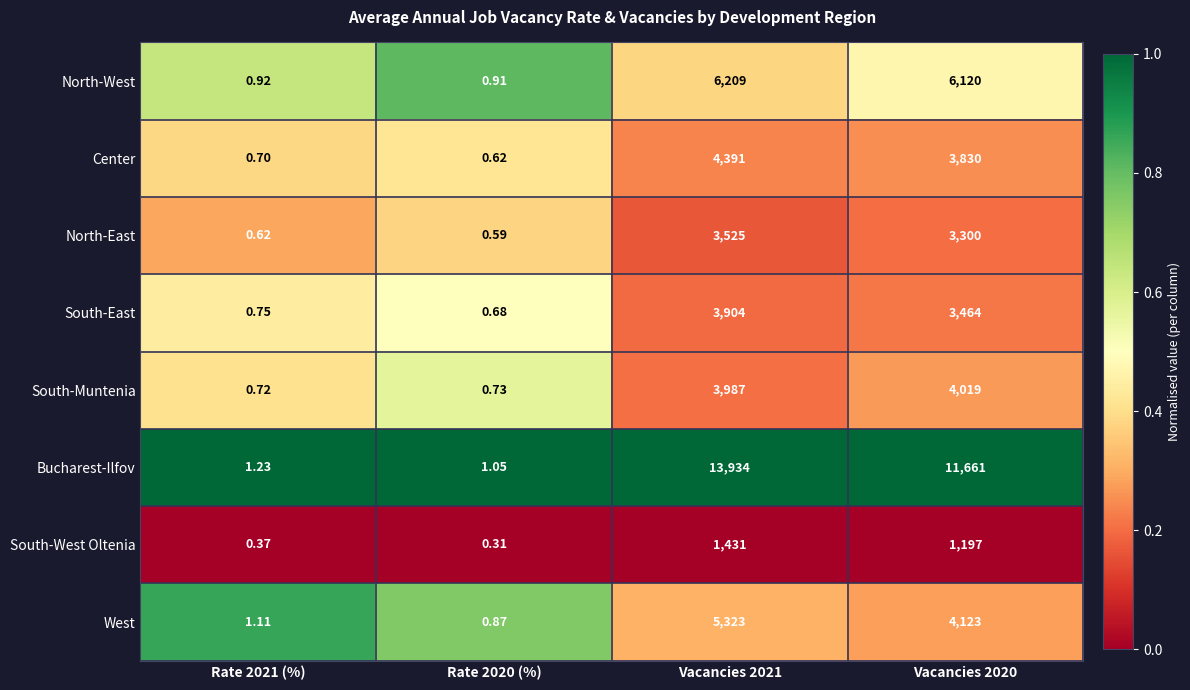

Which series has the widest spread of values?

Bucharest-Ilfov